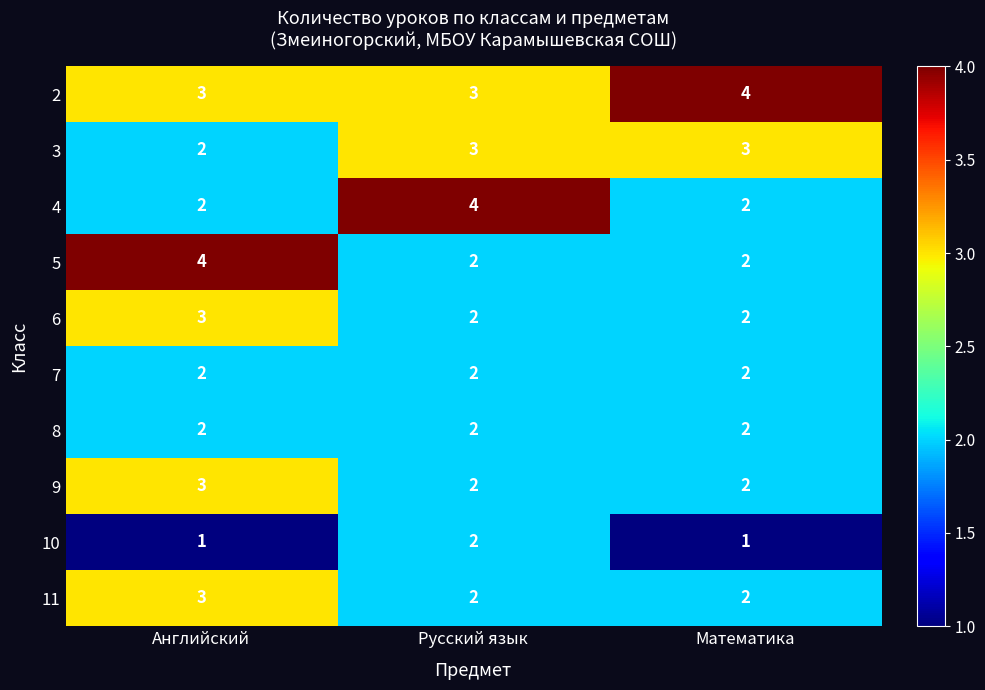

At which label is 3 closest to 2?

Английский